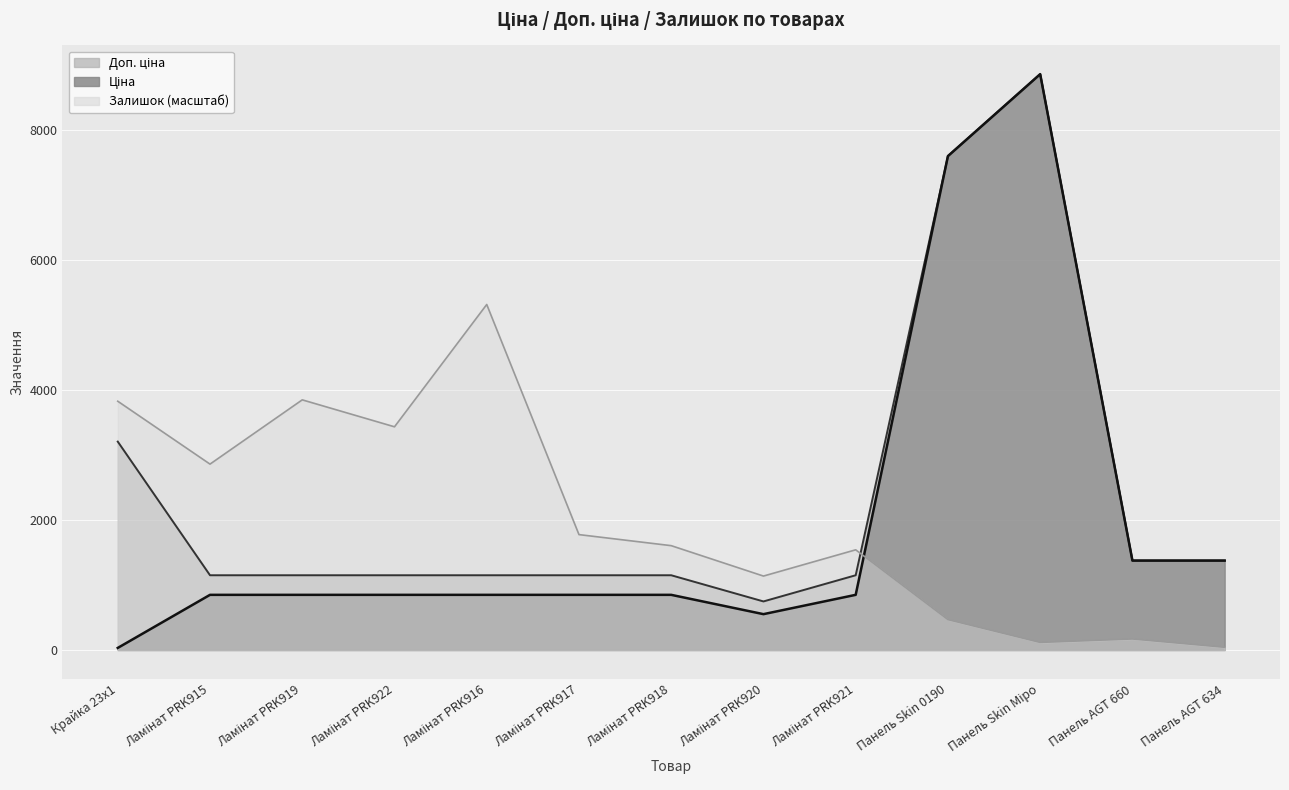

Read the Доп. ціна value at Ламінат PRK916.

1149.7